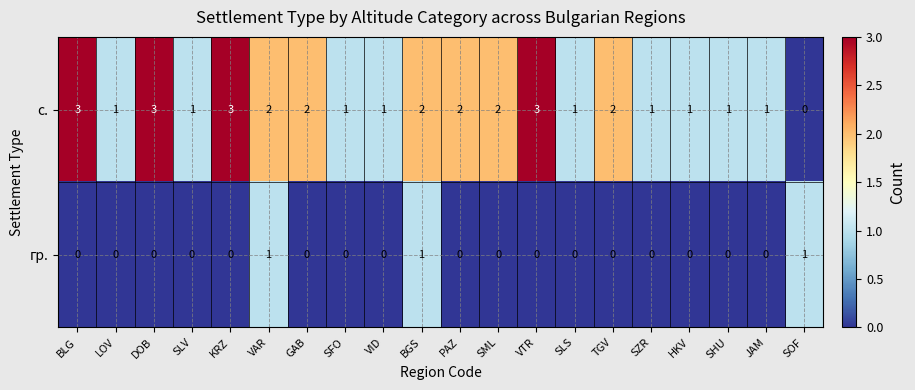

Which series has the largest range (max minus min)?

с.